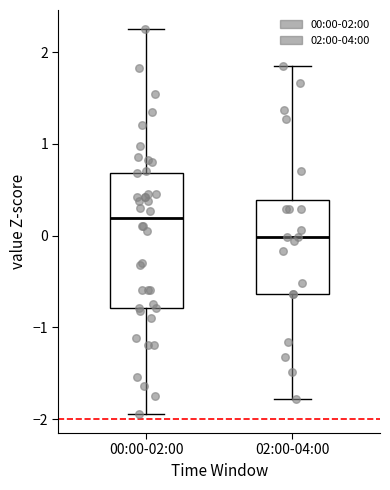

Where is the upper edge of the box for 00:00-02:00 on the y-axis? The values are not printed on the chart, so give them approximately, as read against the axis.

0.7